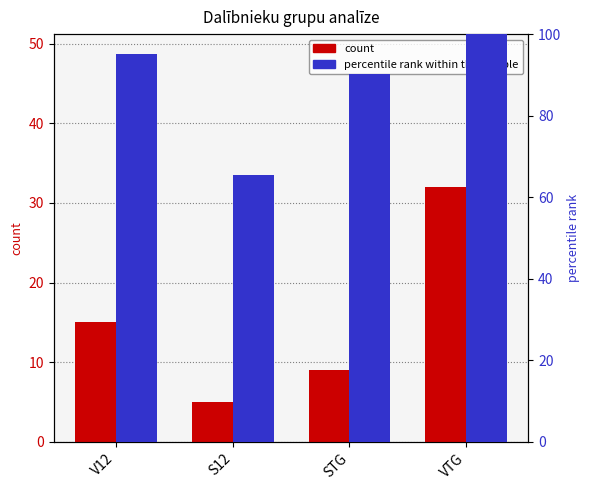

At which category is the sum across all series the highest?

VTG